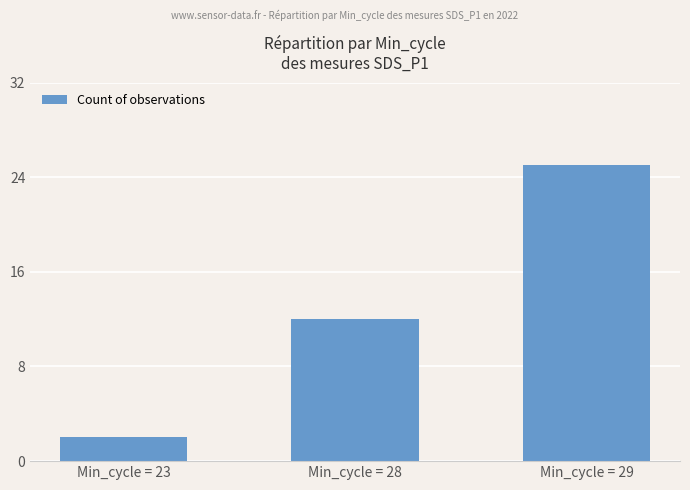

Reading left to right, list all the values displayed in this chart.

2	12	25